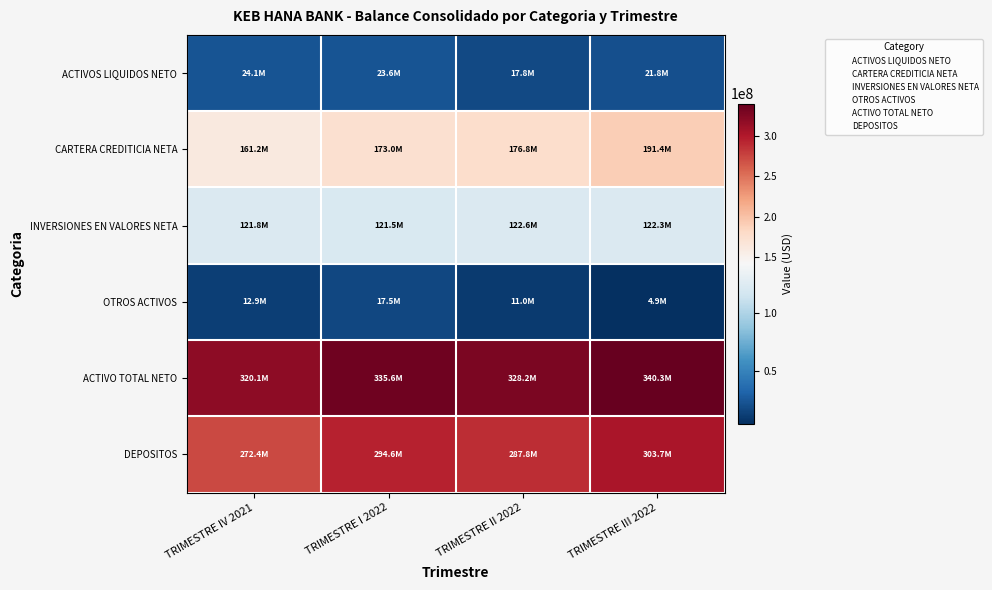

List the series in order of their peak value, highest first.

ACTIVO TOTAL NETO, DEPOSITOS, CARTERA CREDITICIA NETA, INVERSIONES EN VALORES NETA, ACTIVOS LIQUIDOS NETO, OTROS ACTIVOS